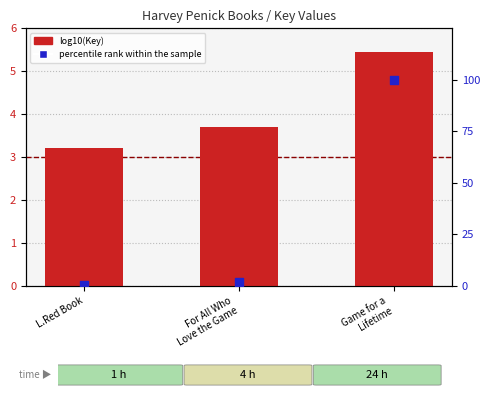

Is the value of percentile rank within the sample at L.Red Book greater than the value of log10(Key) at L.Red Book?

No